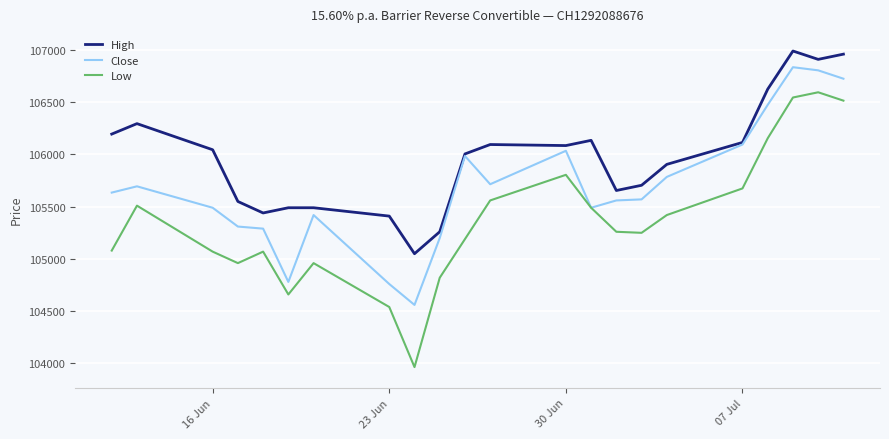

True or false: Low and High cross at least once.

False